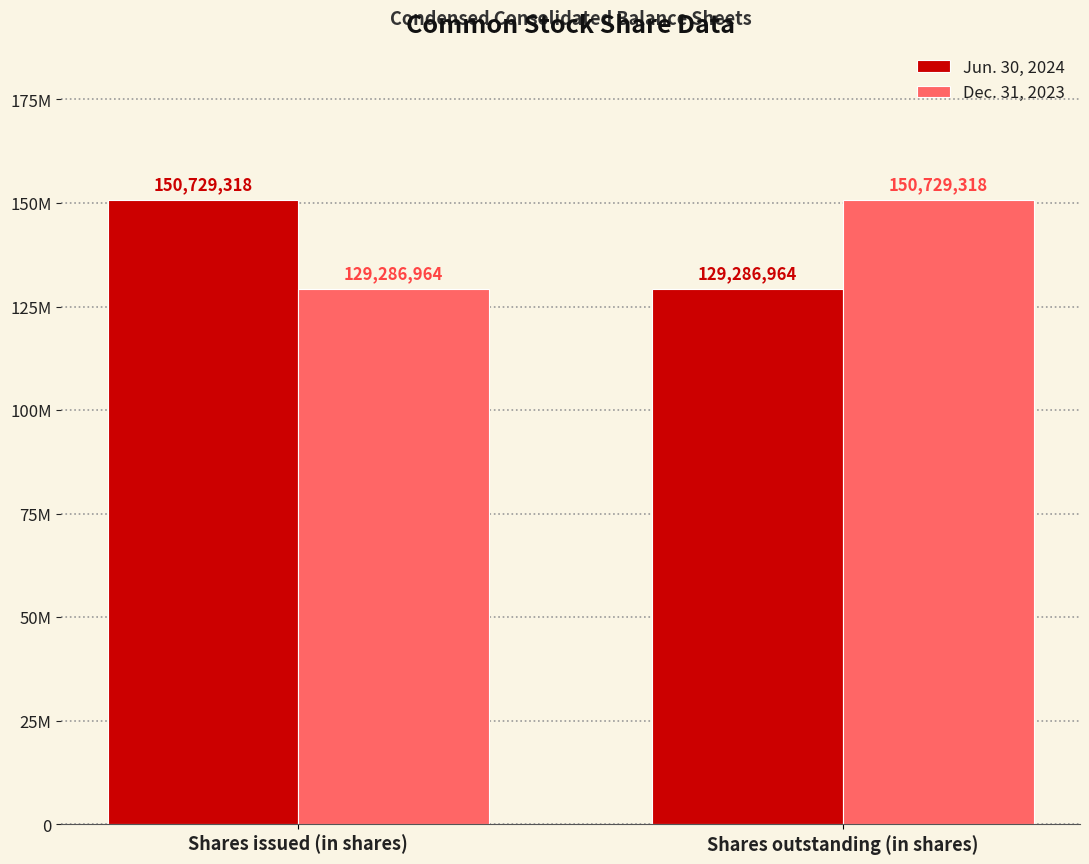

Read the Jun. 30, 2024 value at Shares issued (in shares), to the nearest 10.

150729320